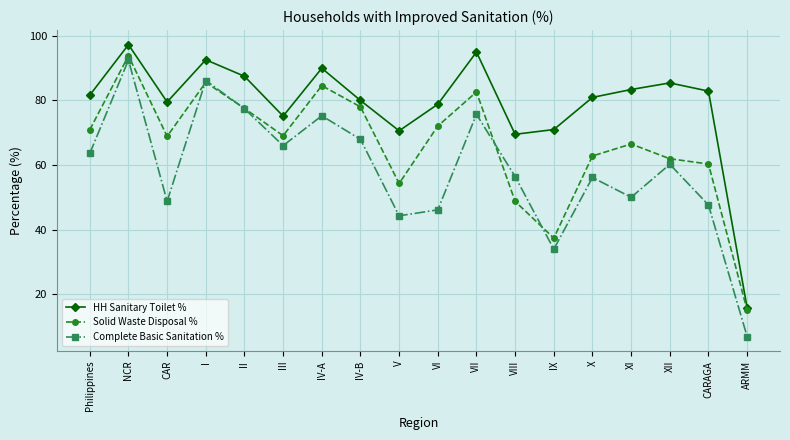

What is the difference between the second highest and second lowest values in the HH Sanitary Toilet % series?

25.4